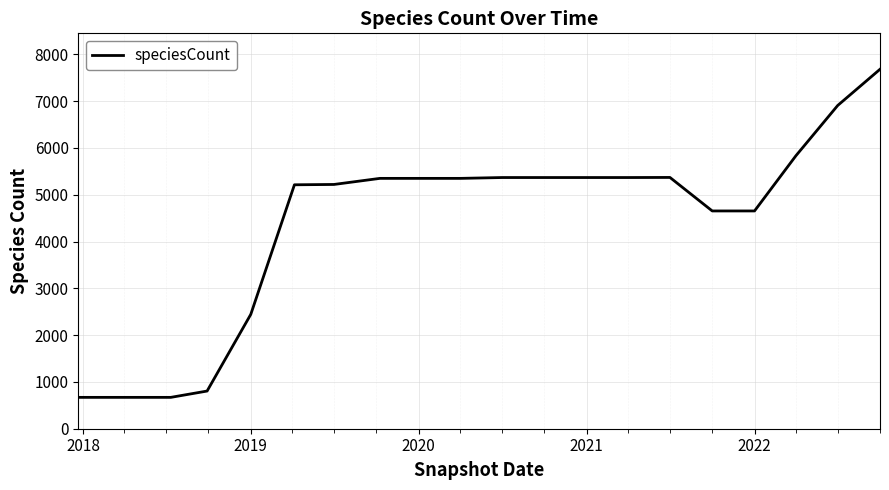

What is the difference between the maximum and minimum values?

7010